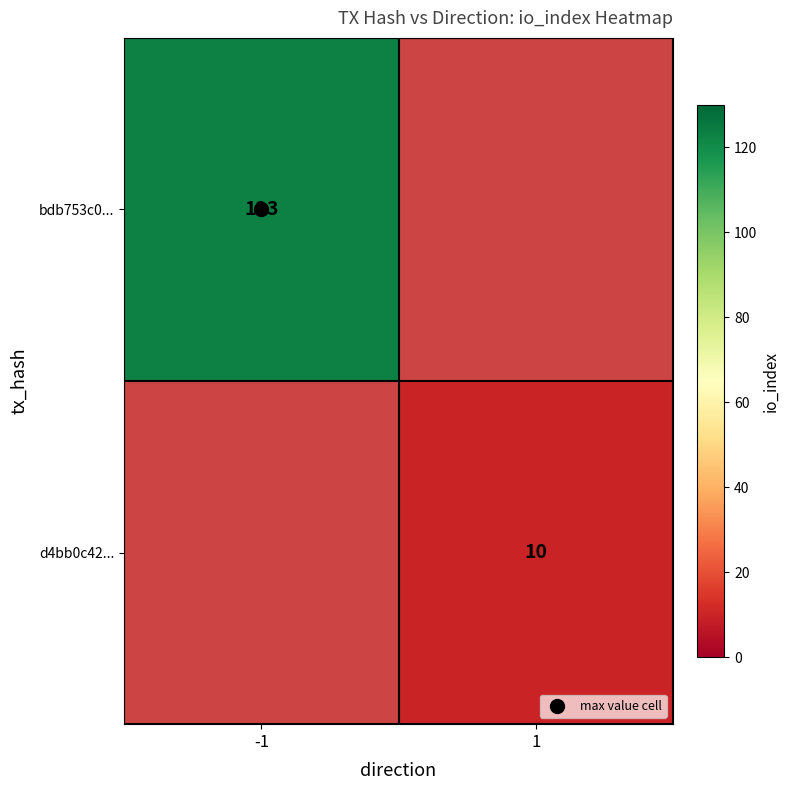

Which series has the largest range (max minus min)?

bdb753c0...